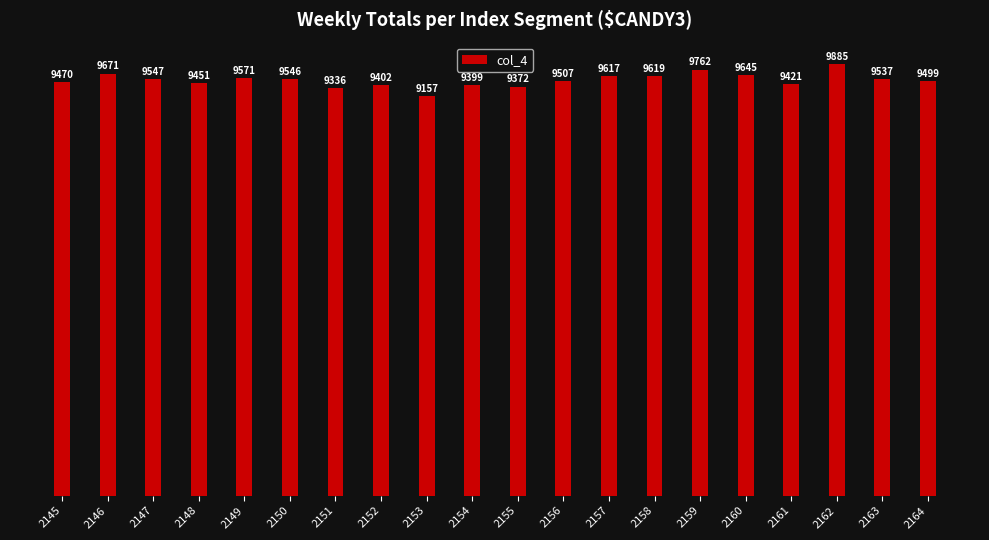

The chart shows a value of 16055 at 2146. True or false?

False